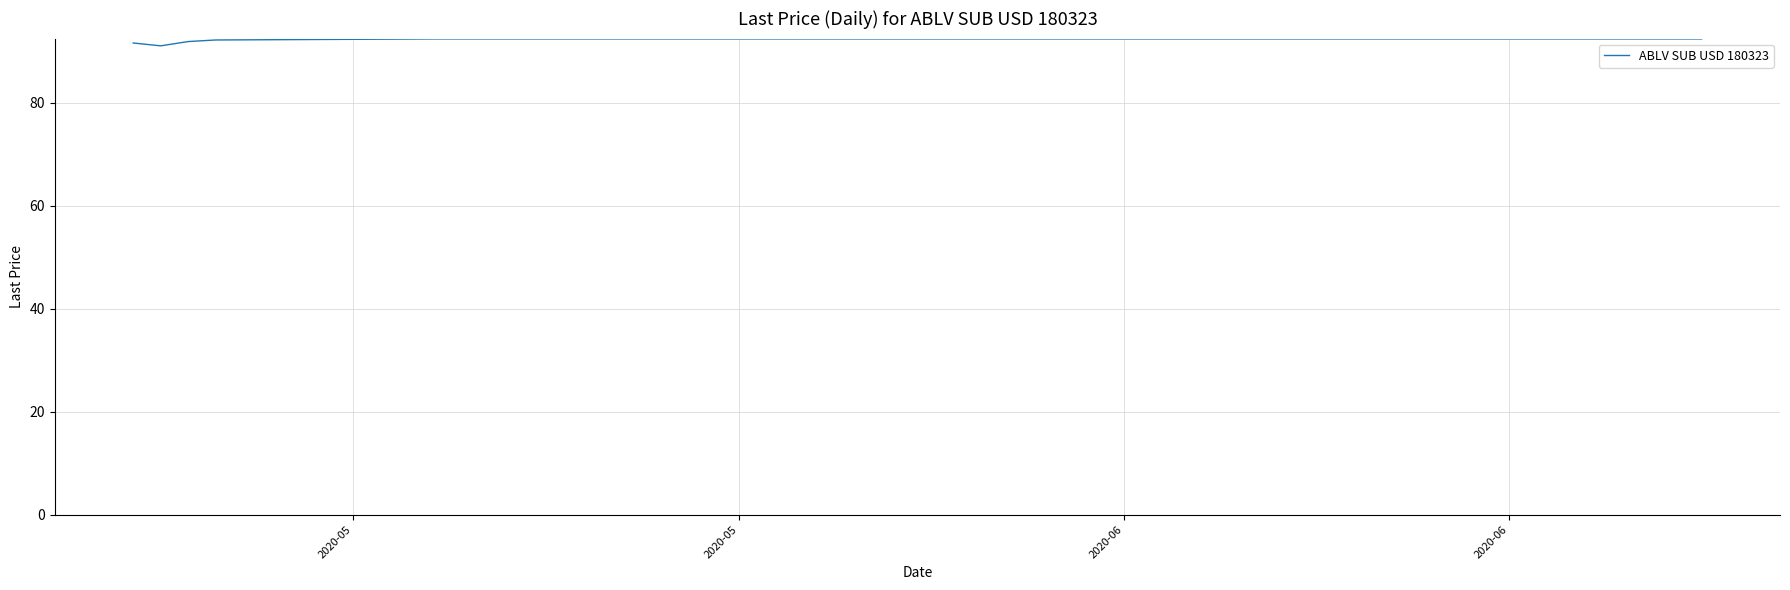

What is the smallest value displayed?

91.1